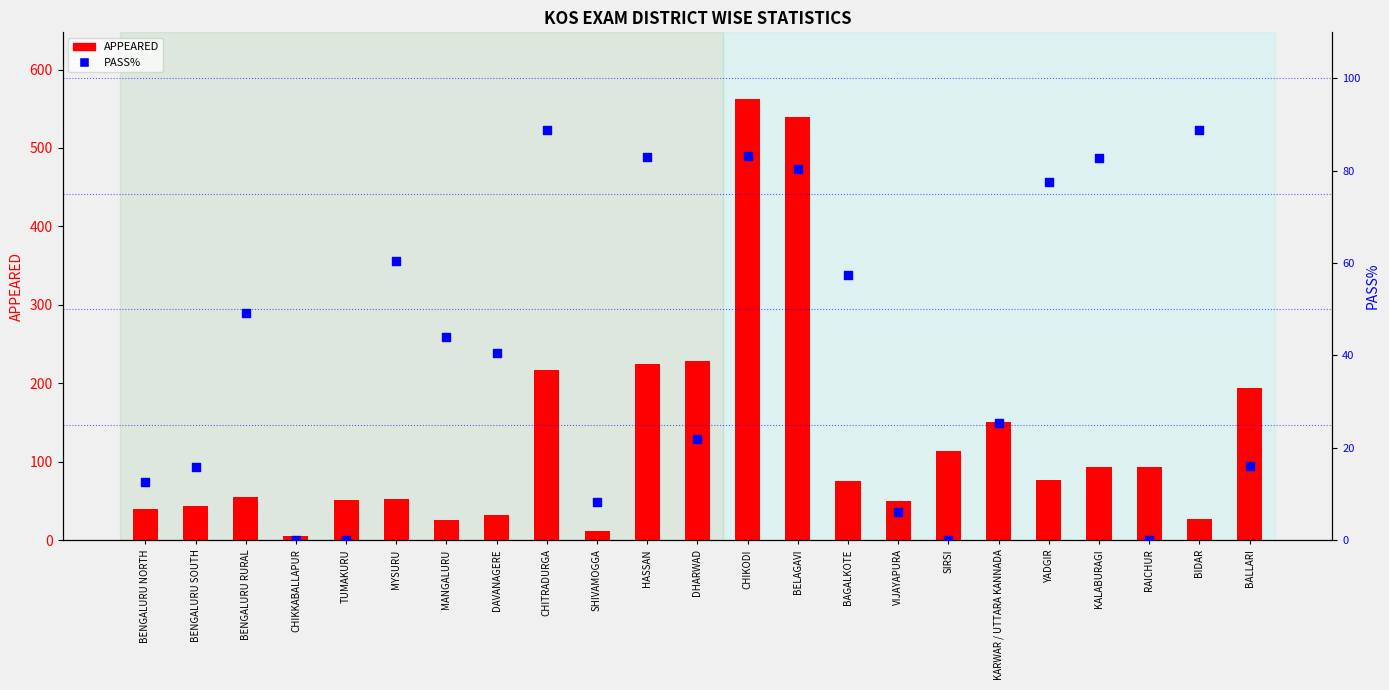

Which series contains the highest Y value?

APPEARED